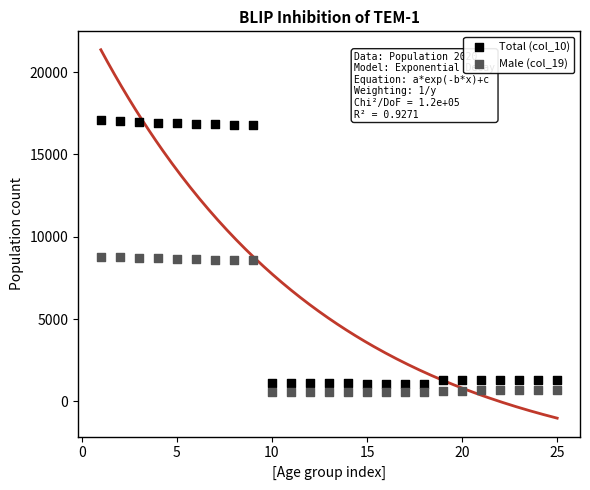

Across all data points, what is the range of X values (max minus min)?

24